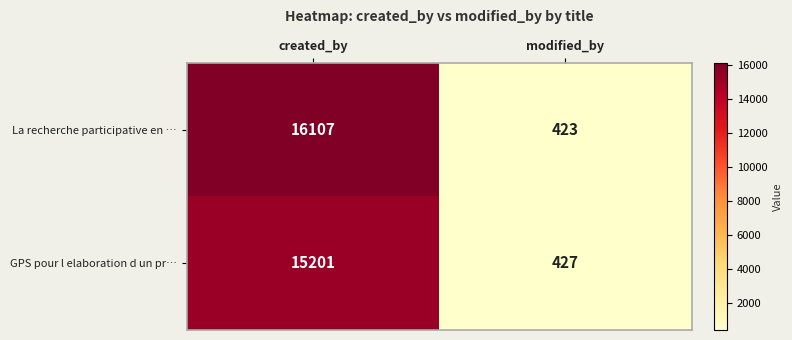

List the series in order of their overall mean, lowest first.

GPS pour l elaboration d un pr…, La recherche participative en …